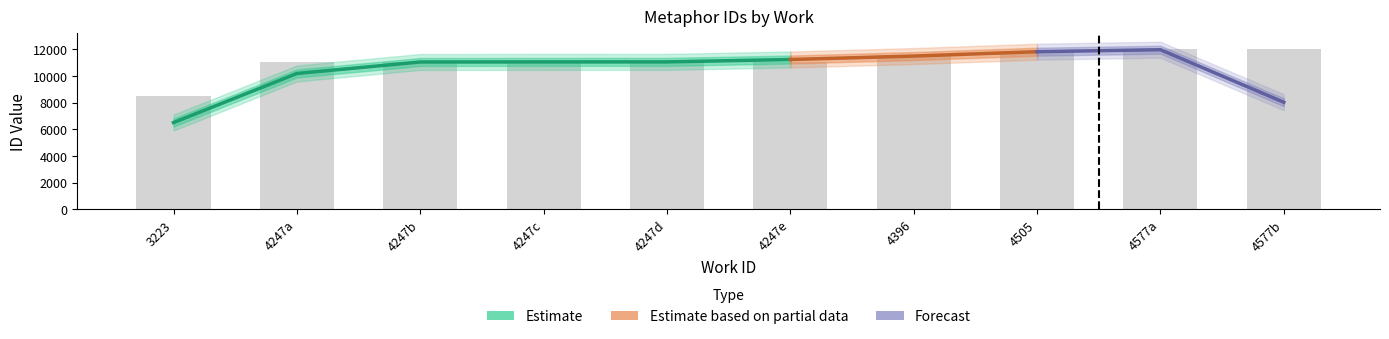

At which label does the data first exceed 11059?

4396